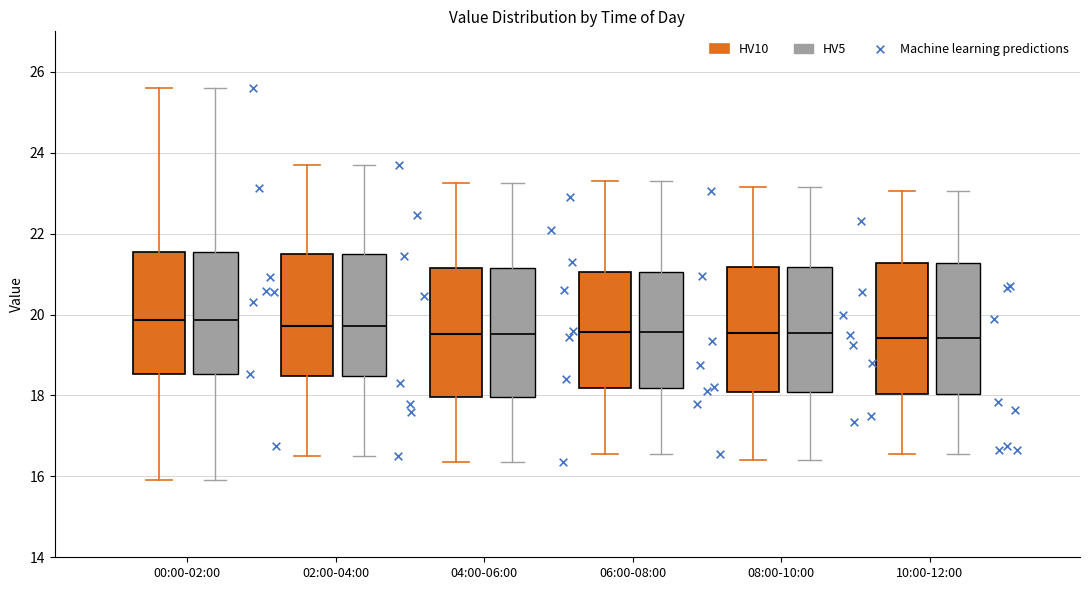

Reading left to right, transcribe this box plot: for each box, give where its median line is, the range the box spans, and where its two whiskers end, as read against the y-axis. The values are not printed on the chart, so give them approximately, as read against the axis.

00:00-02:00 (HV10): median 19.8, box 18.6 to 21.6, whiskers 16.0 to 25.6
00:00-02:00 (HV5): median 19.8, box 18.6 to 21.6, whiskers 16.0 to 25.6
02:00-04:00 (HV10): median 19.8, box 18.4 to 21.4, whiskers 16.6 to 23.8
02:00-04:00 (HV5): median 19.8, box 18.4 to 21.4, whiskers 16.6 to 23.8
04:00-06:00 (HV10): median 19.6, box 18.0 to 21.2, whiskers 16.4 to 23.2
04:00-06:00 (HV5): median 19.6, box 18.0 to 21.2, whiskers 16.4 to 23.2
06:00-08:00 (HV10): median 19.6, box 18.2 to 21.0, whiskers 16.6 to 23.4
06:00-08:00 (HV5): median 19.6, box 18.2 to 21.0, whiskers 16.6 to 23.4
08:00-10:00 (HV10): median 19.6, box 18.0 to 21.2, whiskers 16.4 to 23.2
08:00-10:00 (HV5): median 19.6, box 18.0 to 21.2, whiskers 16.4 to 23.2
10:00-12:00 (HV10): median 19.4, box 18.0 to 21.2, whiskers 16.6 to 23.0
10:00-12:00 (HV5): median 19.4, box 18.0 to 21.2, whiskers 16.6 to 23.0